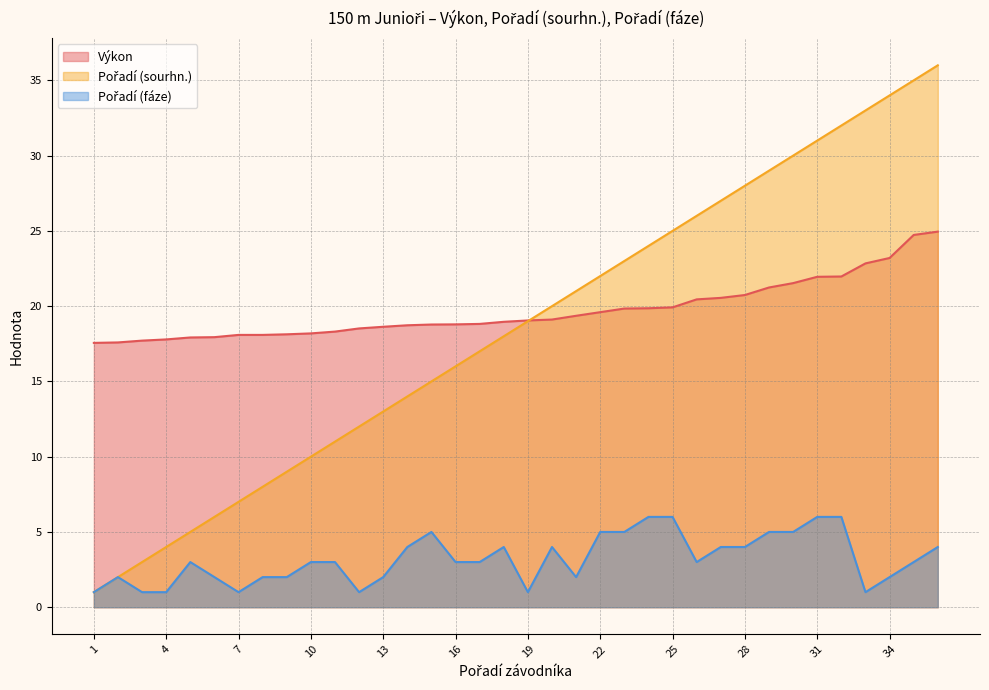

At how many categories does at least one series exceed 1?

36